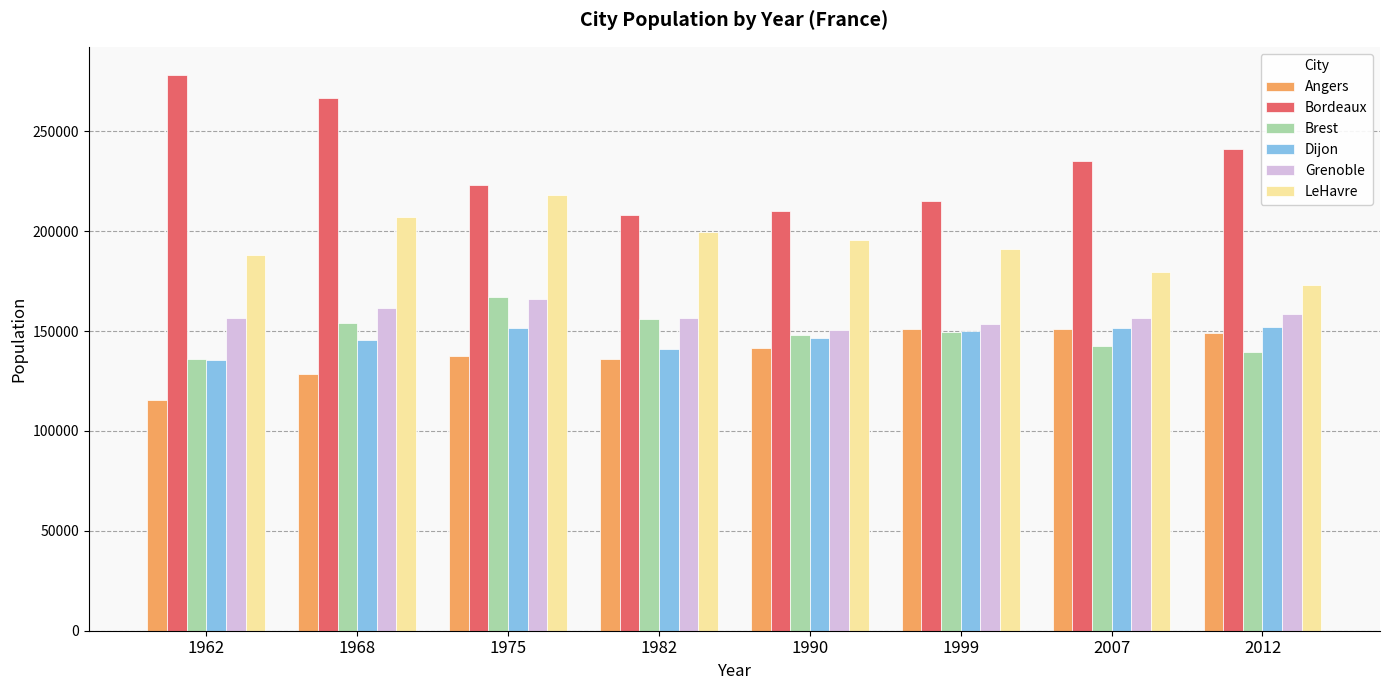

Read the Grenoble value at 2007, to the nearest 50.

156800